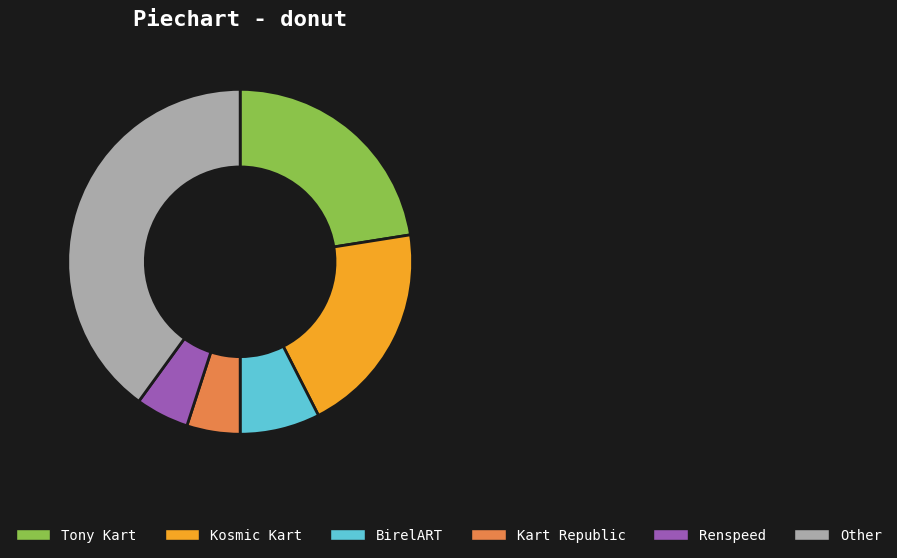

Which category has the biggest portion of the pie?

Other